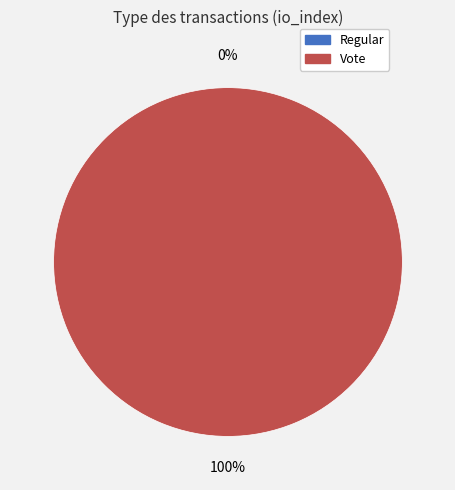

Which slice represents more than half of the pie?

Vote